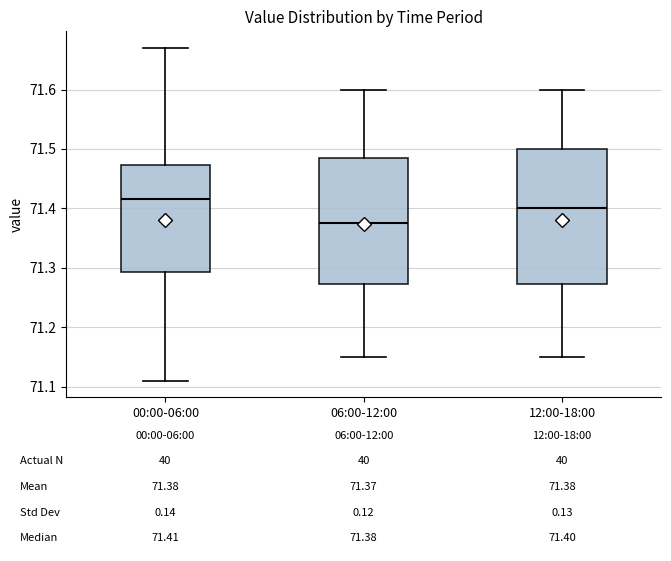

Comparing the boxes themselves (not the whiskers), which one is the tallest?

12:00-18:00